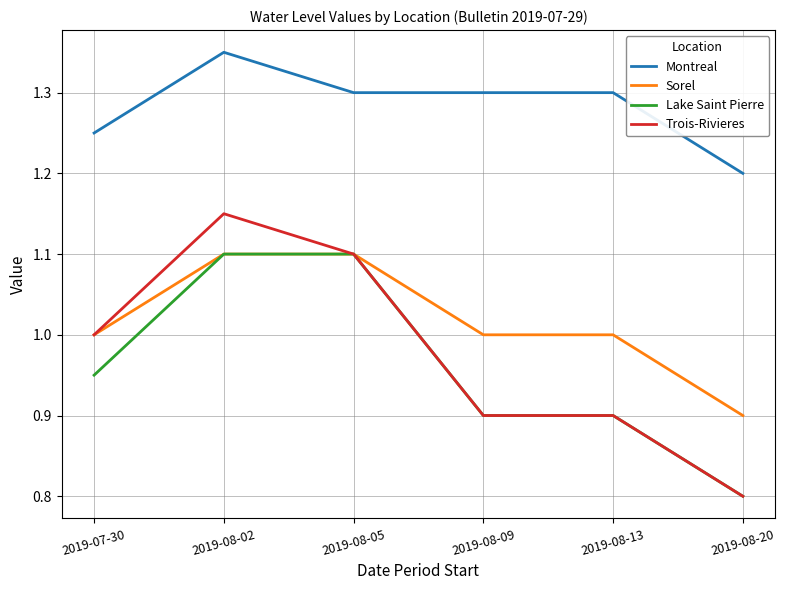

The value of Lake Saint Pierre at 2019-08-09 is 0.9. True or false?

True